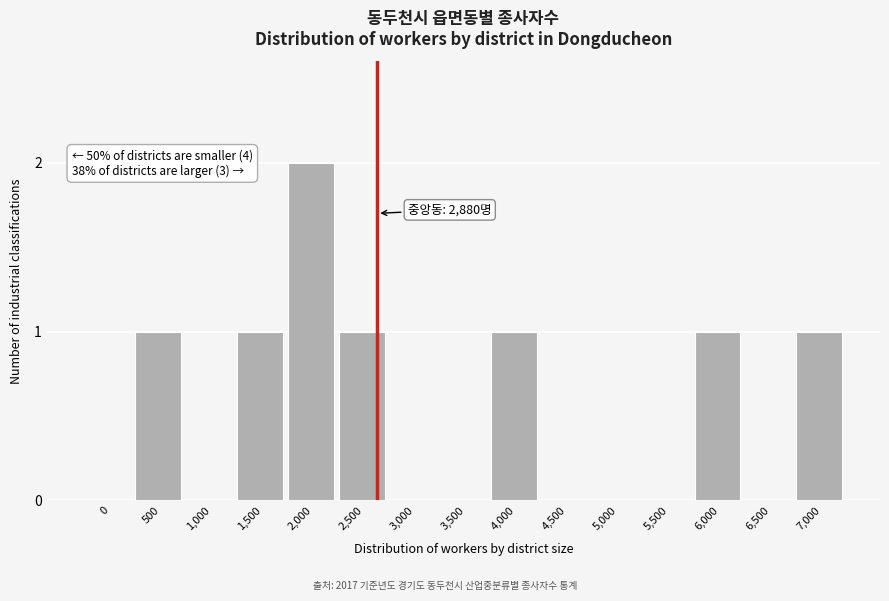

Reading left to right, what are all the values shown in this chart?

0=0	500=1	1,000=0	1,500=1	2,000=2	2,500=1	3,000=0	3,500=0	4,000=1	4,500=0	5,000=0	5,500=0	6,000=1	6,500=0	7,000=1